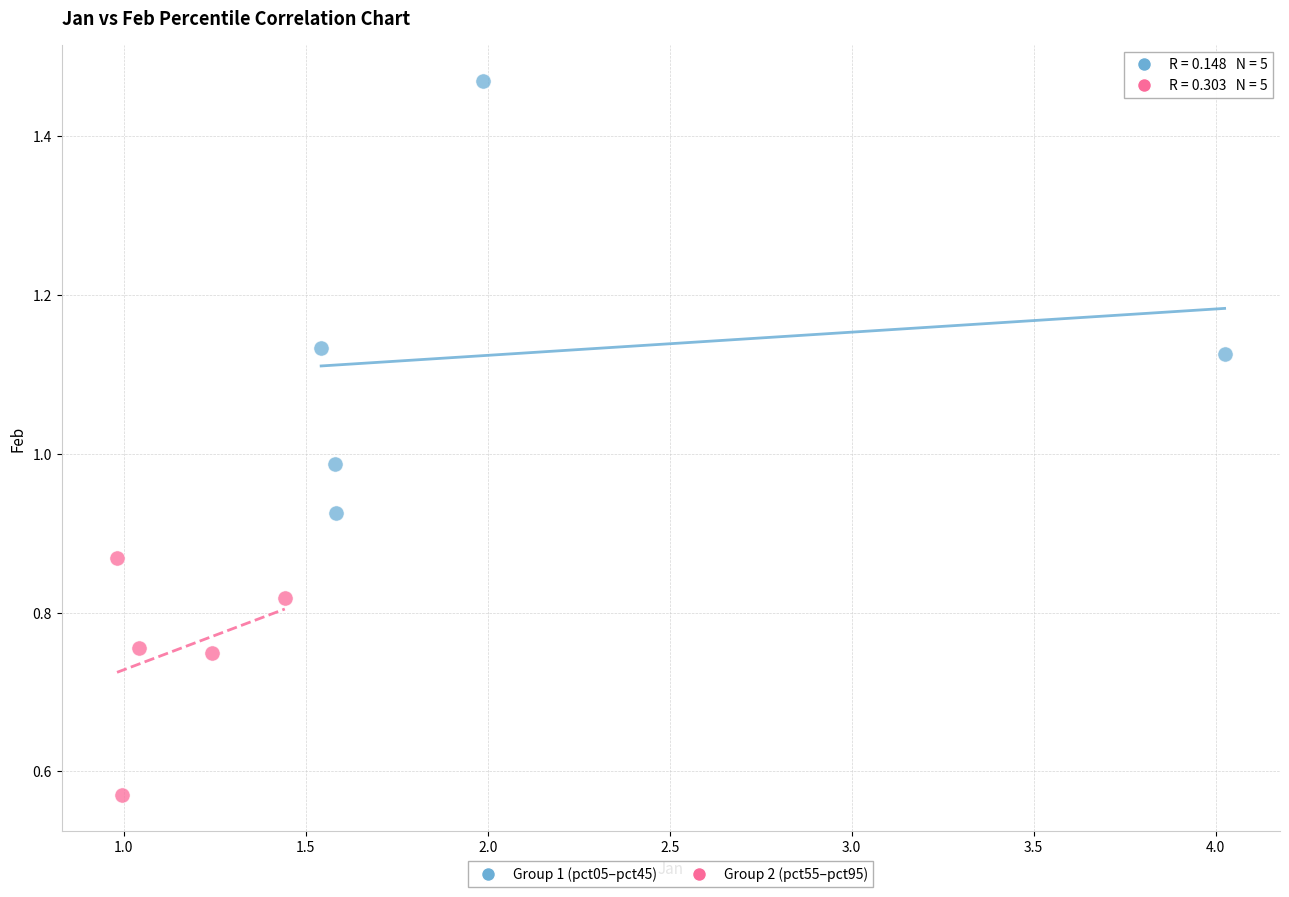

What are all the series names shown in the legend?

Group 1 (pct05–pct45), Group 2 (pct55–pct95)